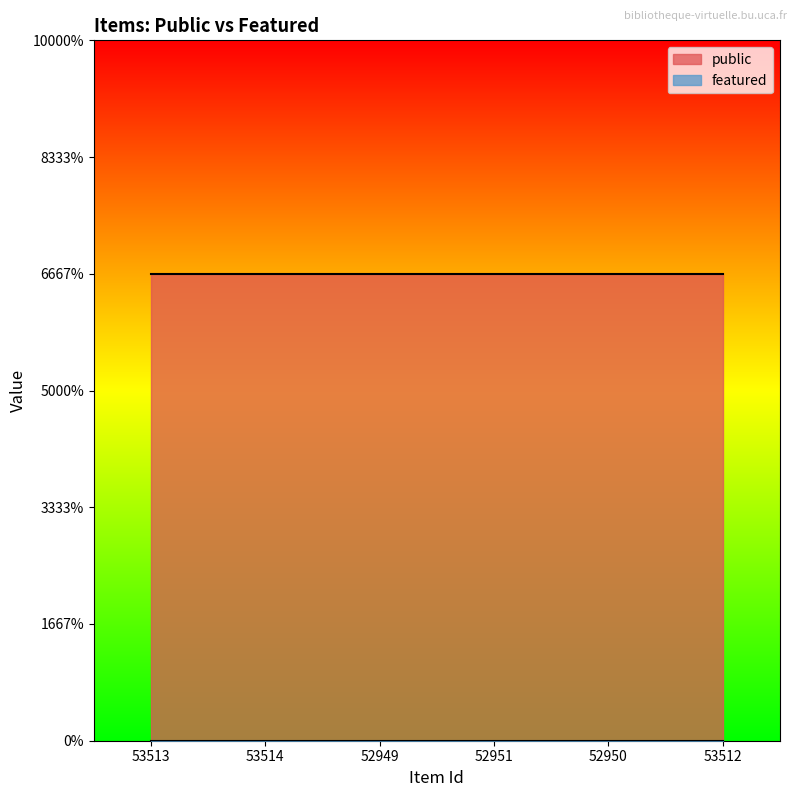

The public series shows 1 at 52950. True or false?

True